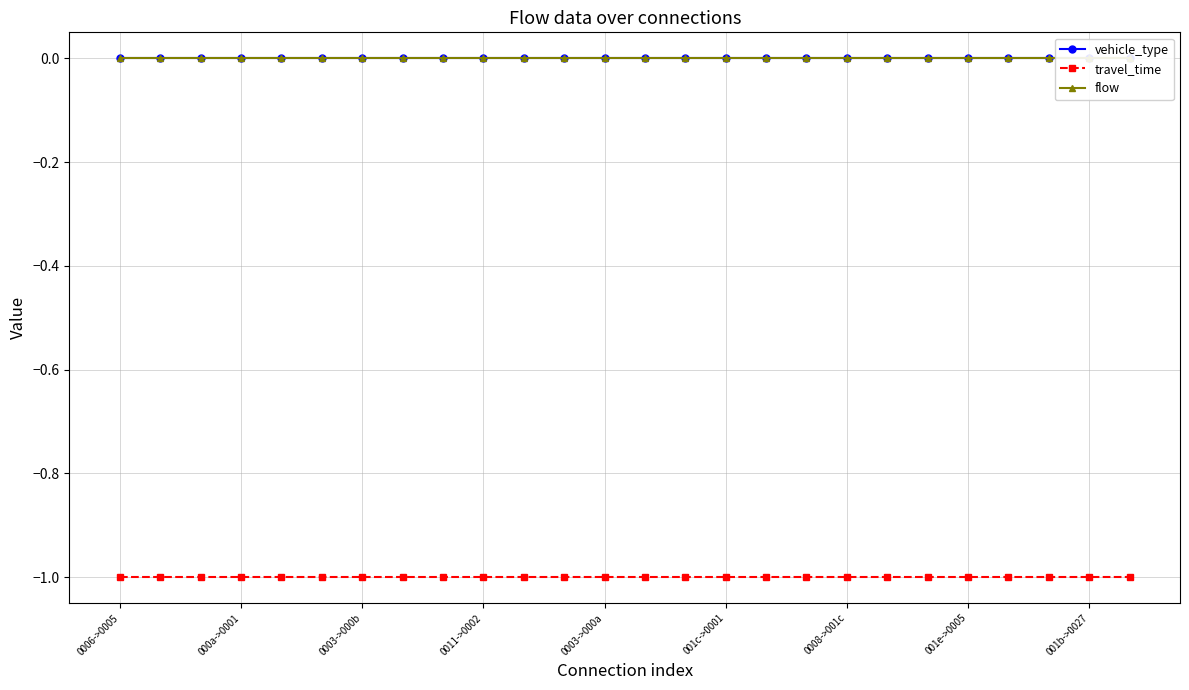

True or false: vehicle_type and travel_time cross at least once.

False